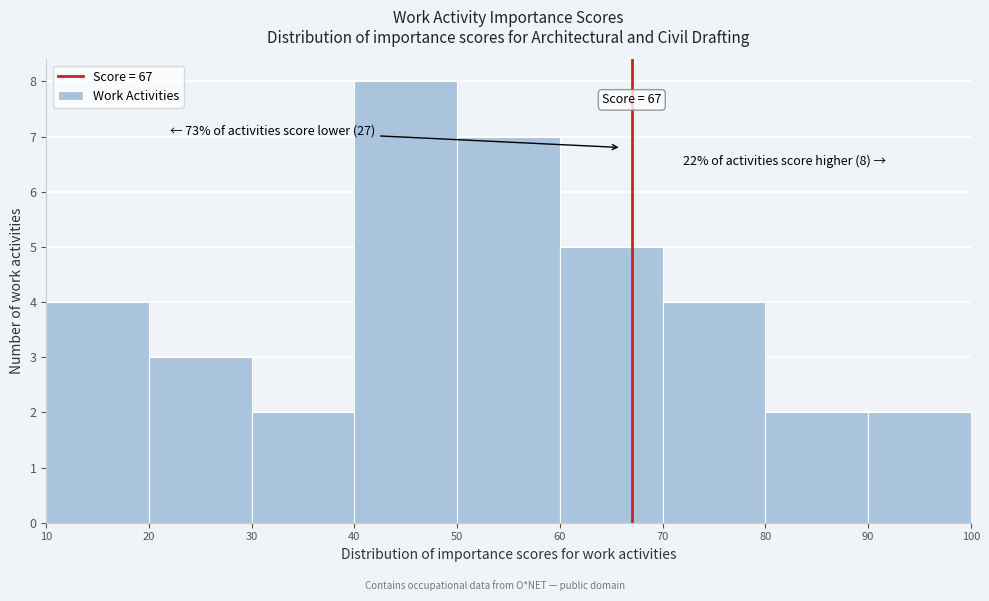

Which range on the x-axis has the tallest bar?

40 to 50